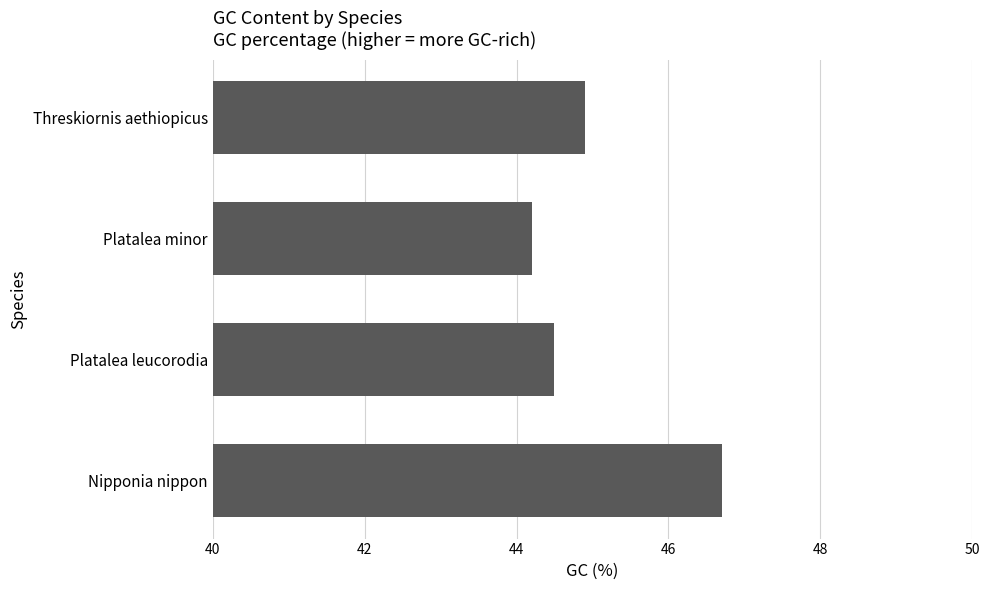

Reading bottom to top, extract all data points from this chart.

46.7	44.5	44.2	44.9